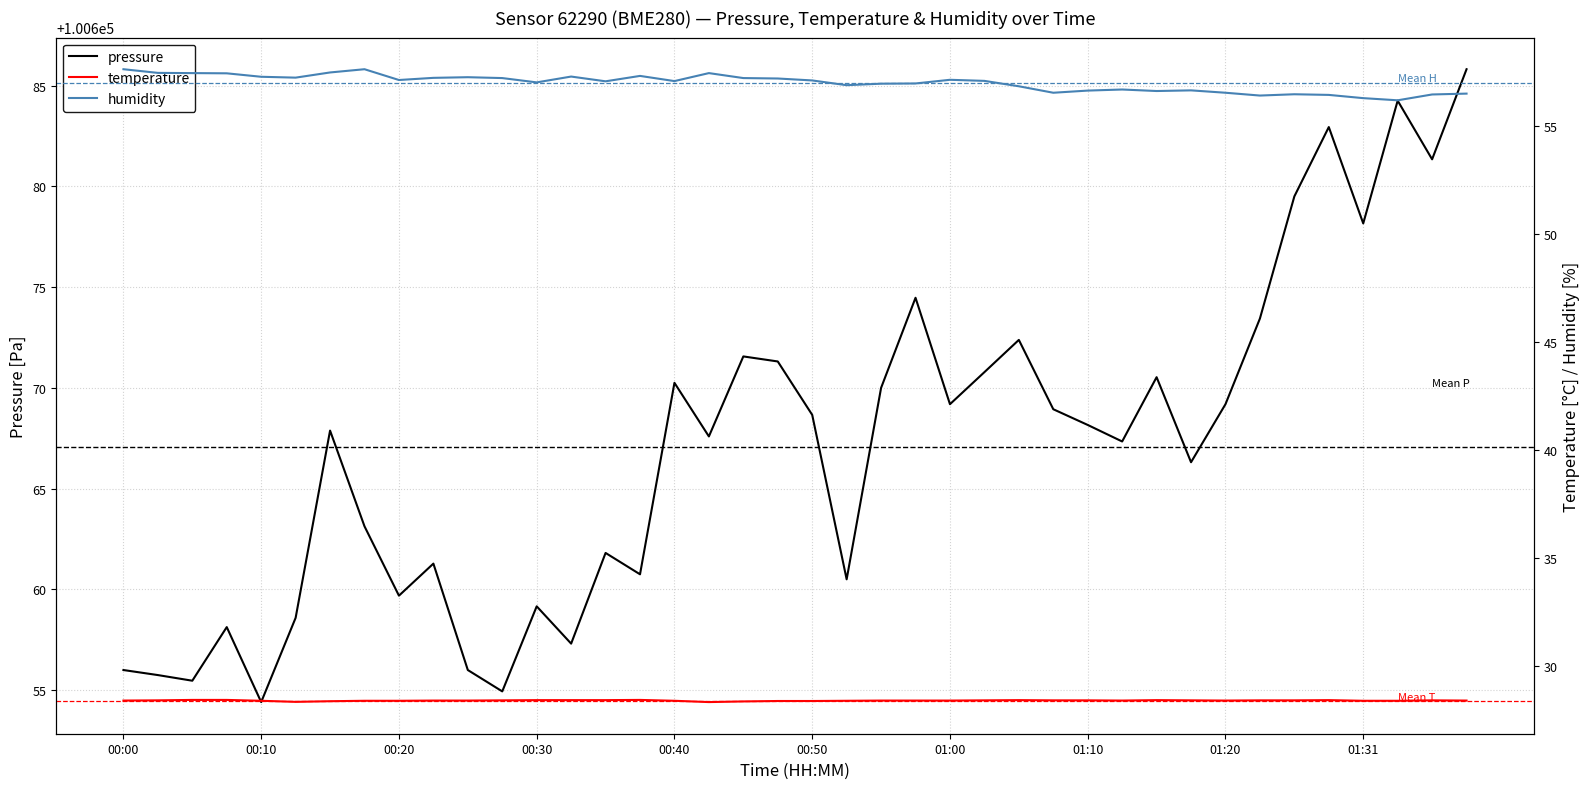

True or false: temperature has more than 0 interior local peaks.

True